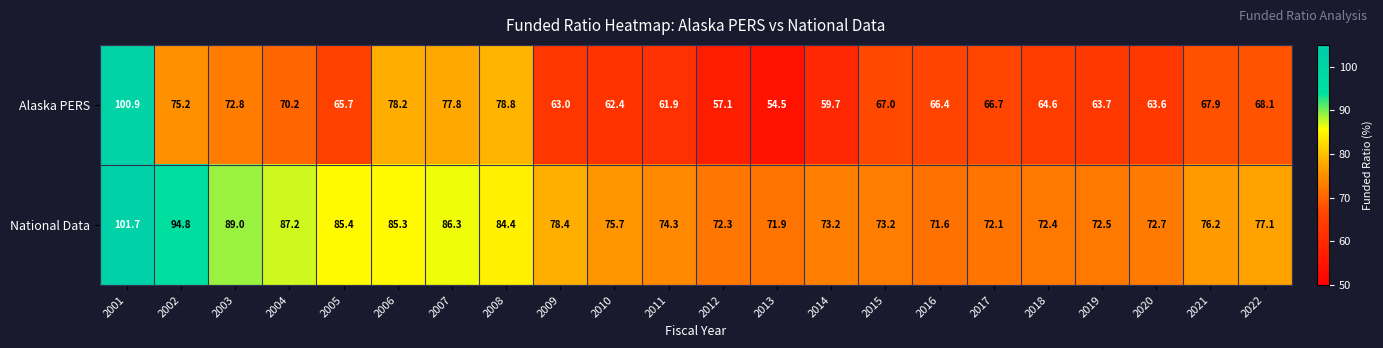

At 2005, list the series in order from smallest to largest.

Alaska PERS, National Data